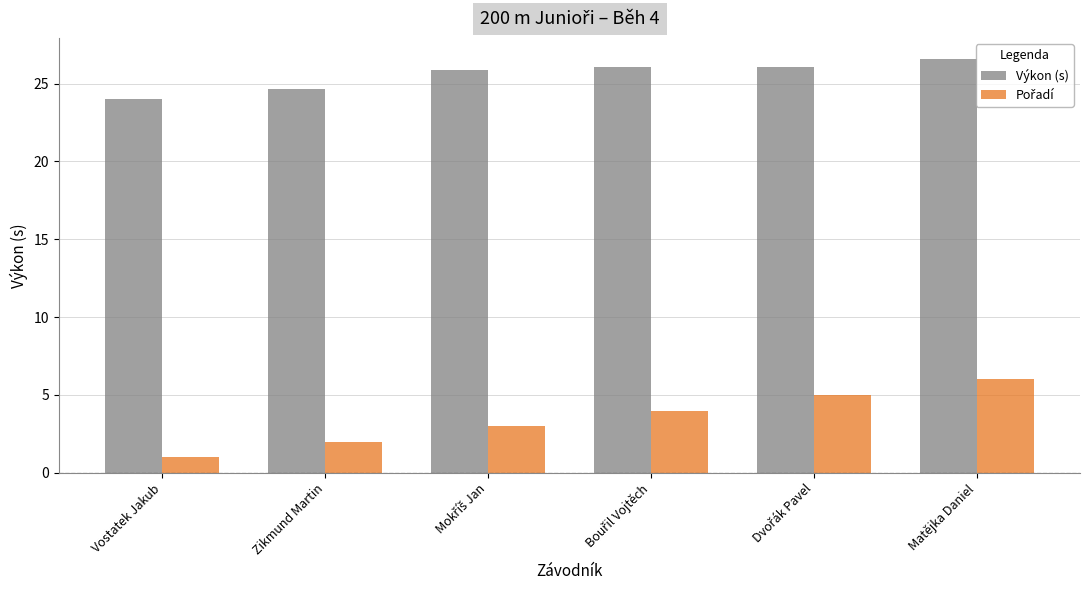

Is it true that Výkon (s) equals 34.4 at Zikmund Martin?

False